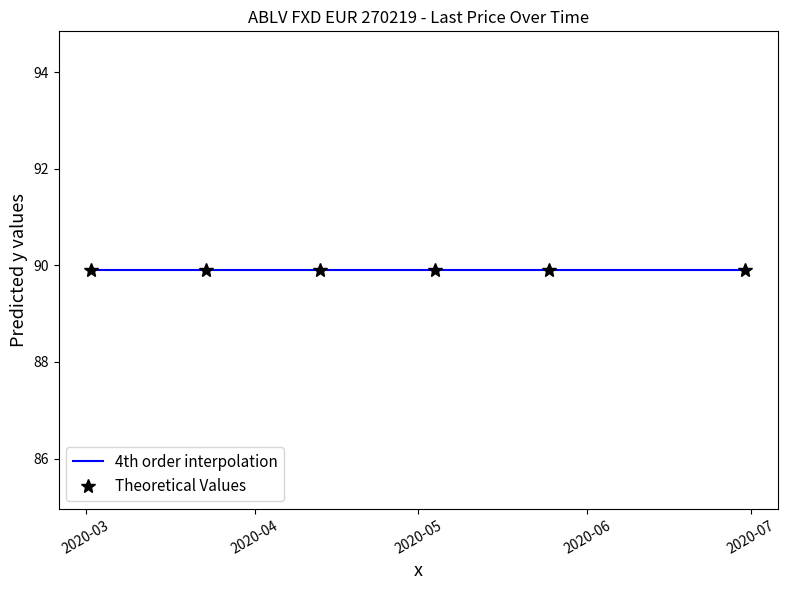

Is it true that Security nominal equals 0.0 at 2020-05-11?

False